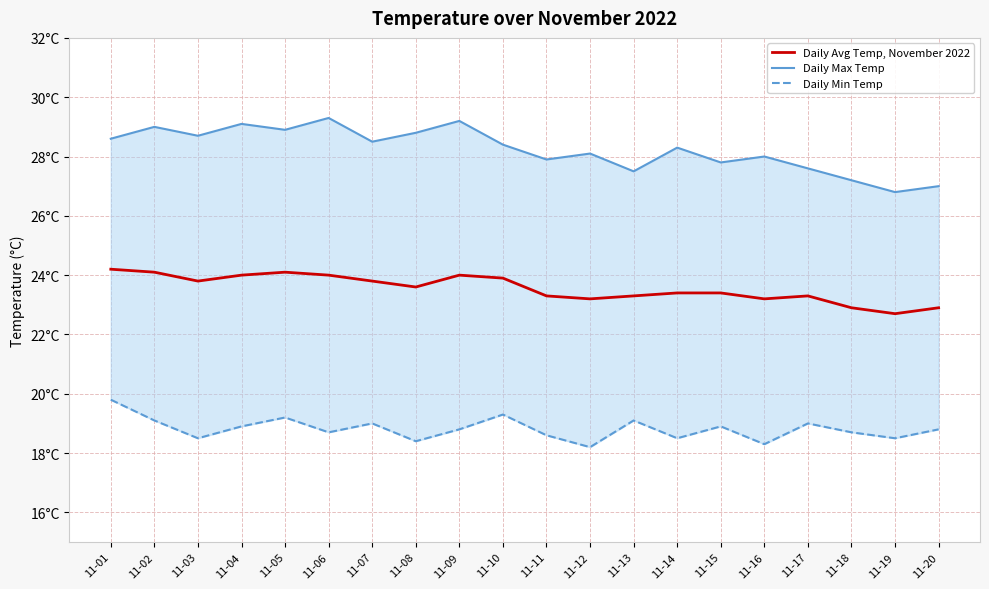

What is the spread (max minus min) of values at 11-06?

10.6